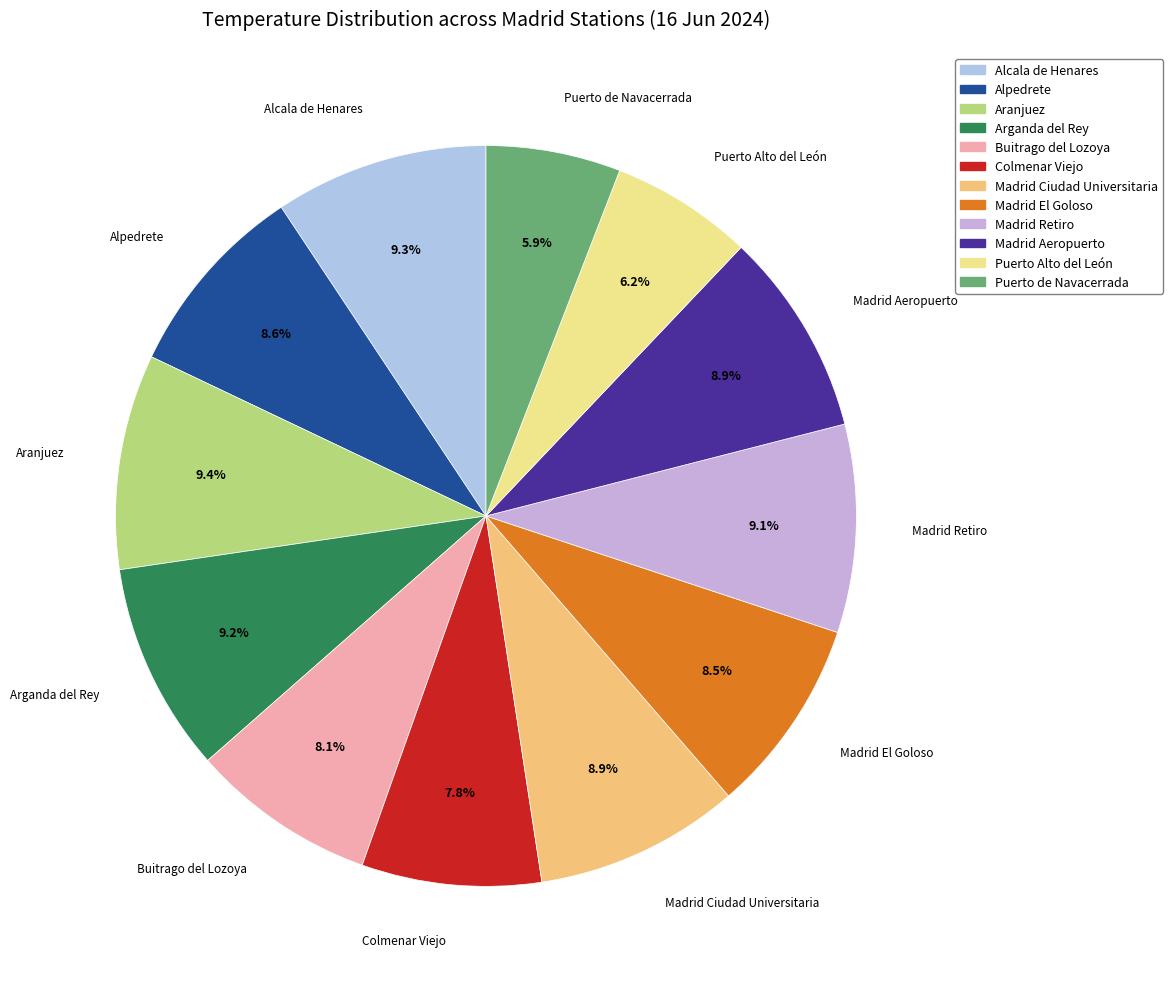

Is there any slice that represents more than half of the pie?

No